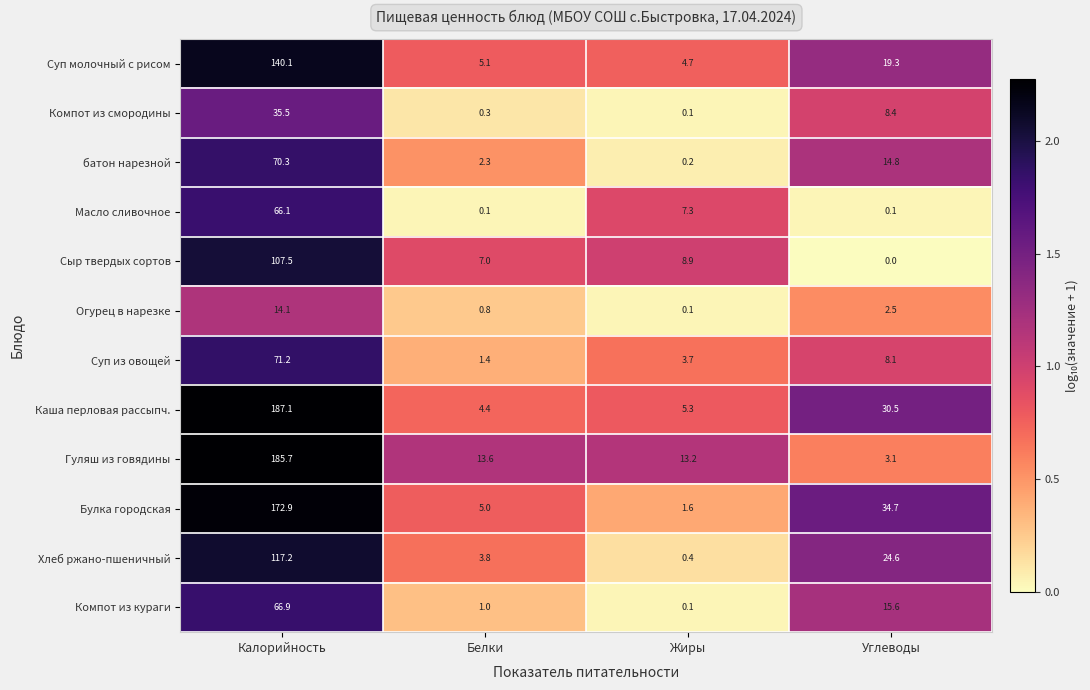

What is the average value of the Суп из овощей series?

21.1